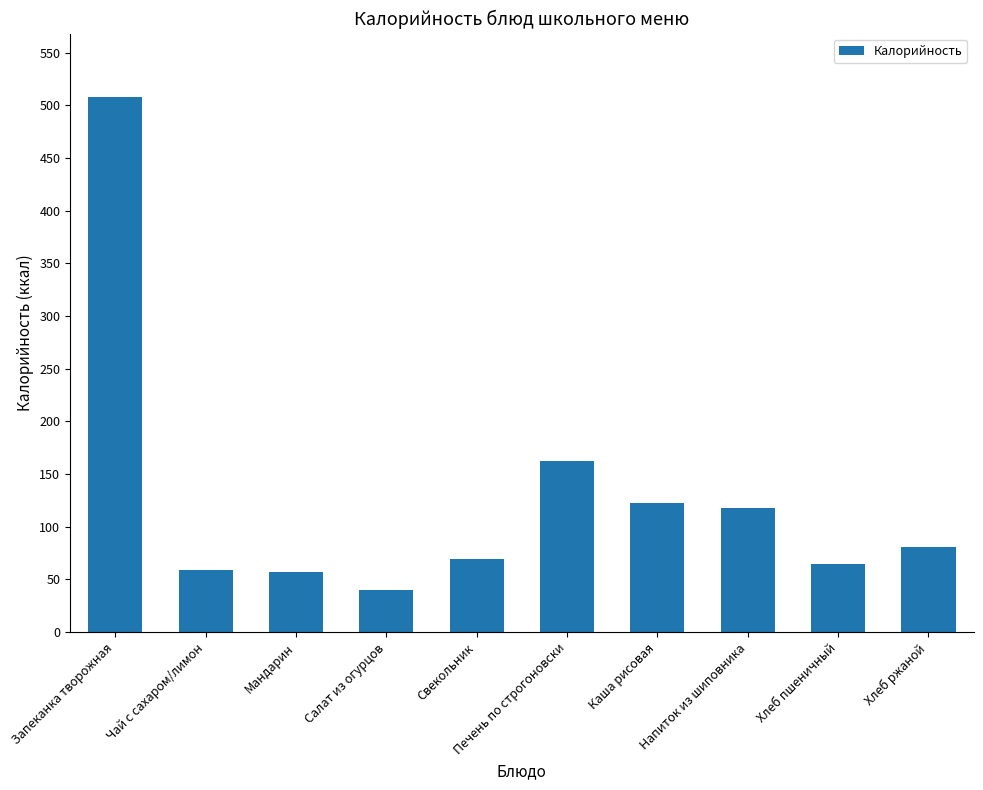

What is the difference between the values at Салат из огурцов and Напиток из шиповника?

77.6